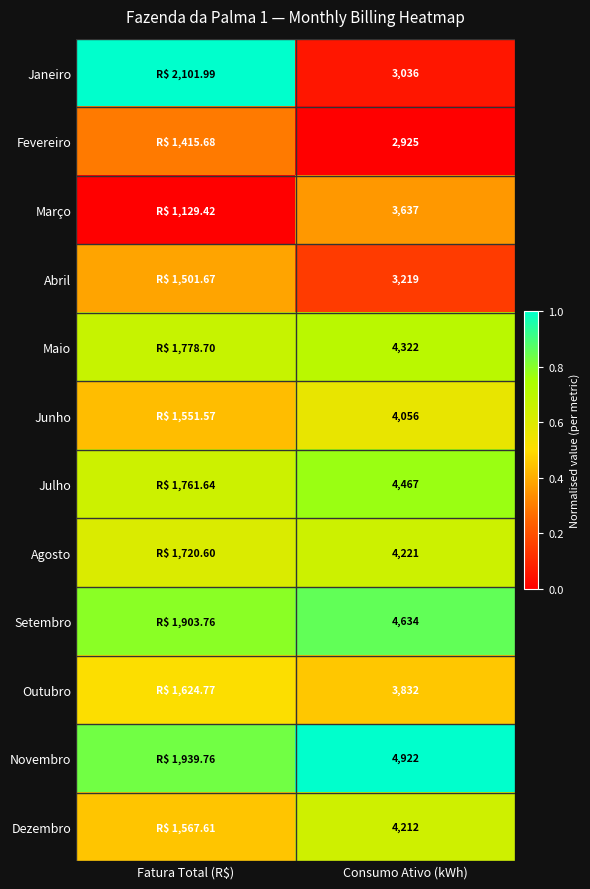

At which category does the chart reach its minimum across all series?

Consumo Ativo (kWh)